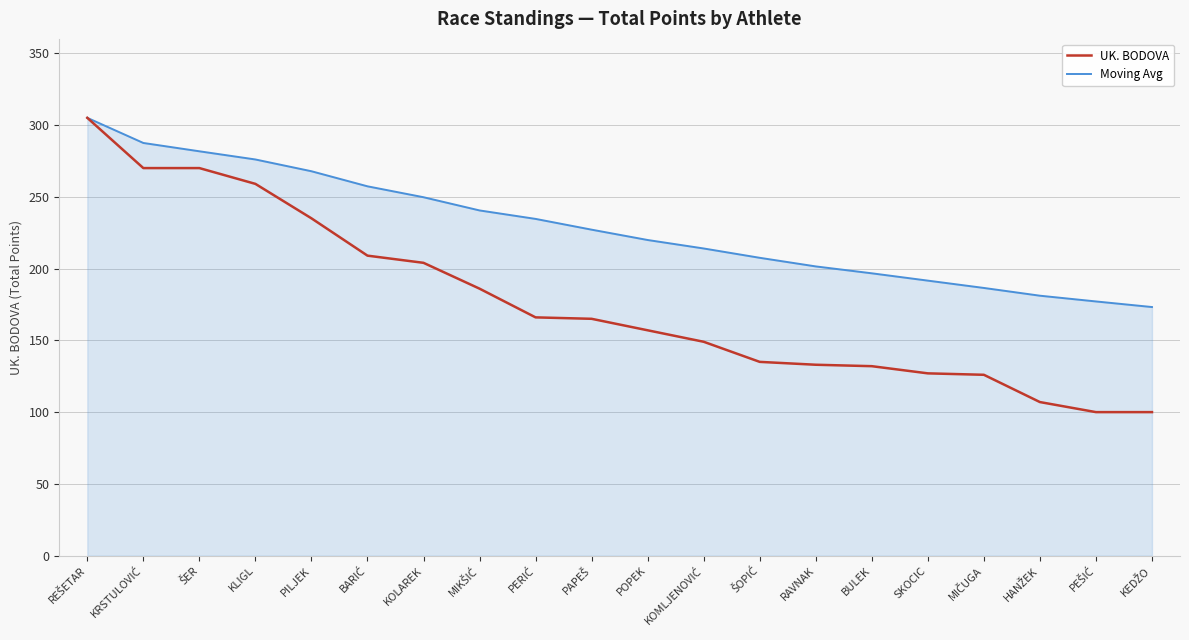

True or false: UK. BODOVA has a value of 204.0 at KOLAREK.

True